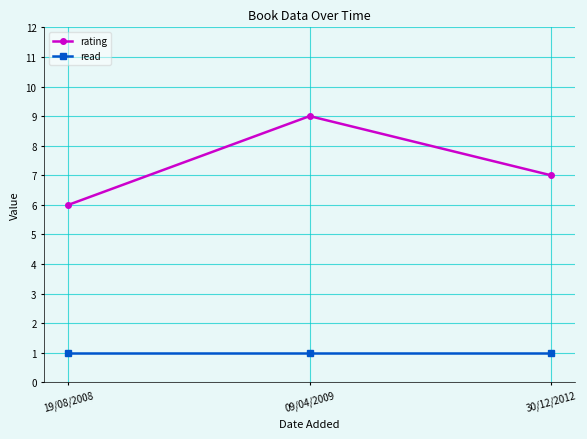

Reading left to right, extract all data points from this chart.

rating: 19/08/2008=6	09/04/2009=9	30/12/2012=7
read: 19/08/2008=1	09/04/2009=1	30/12/2012=1